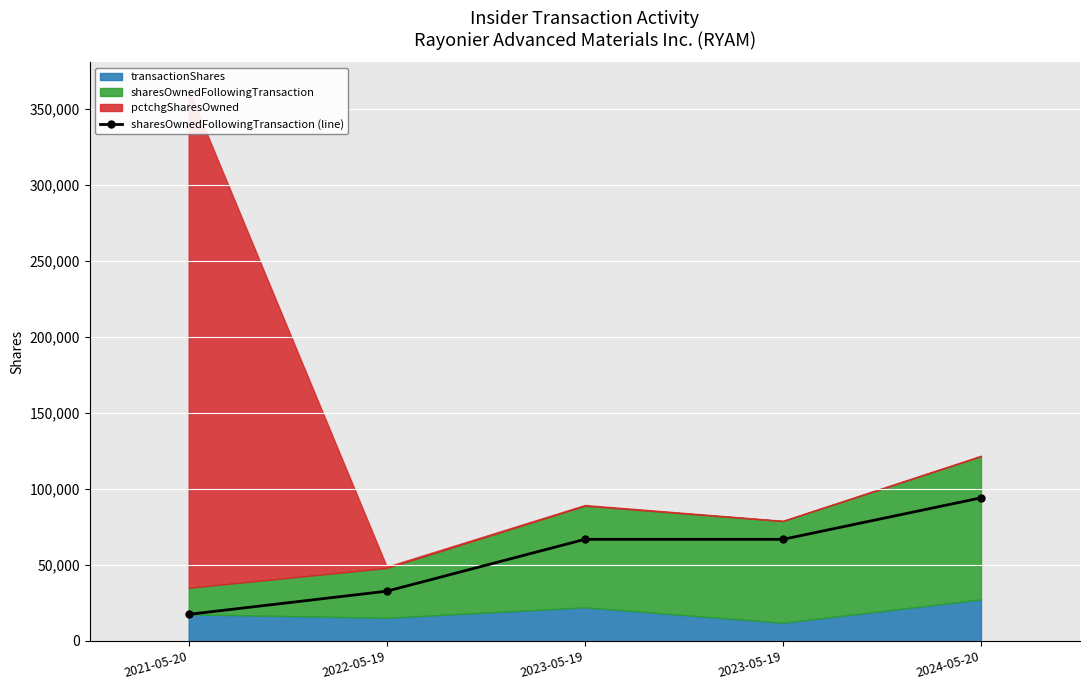

What is the smallest value displayed?

17500